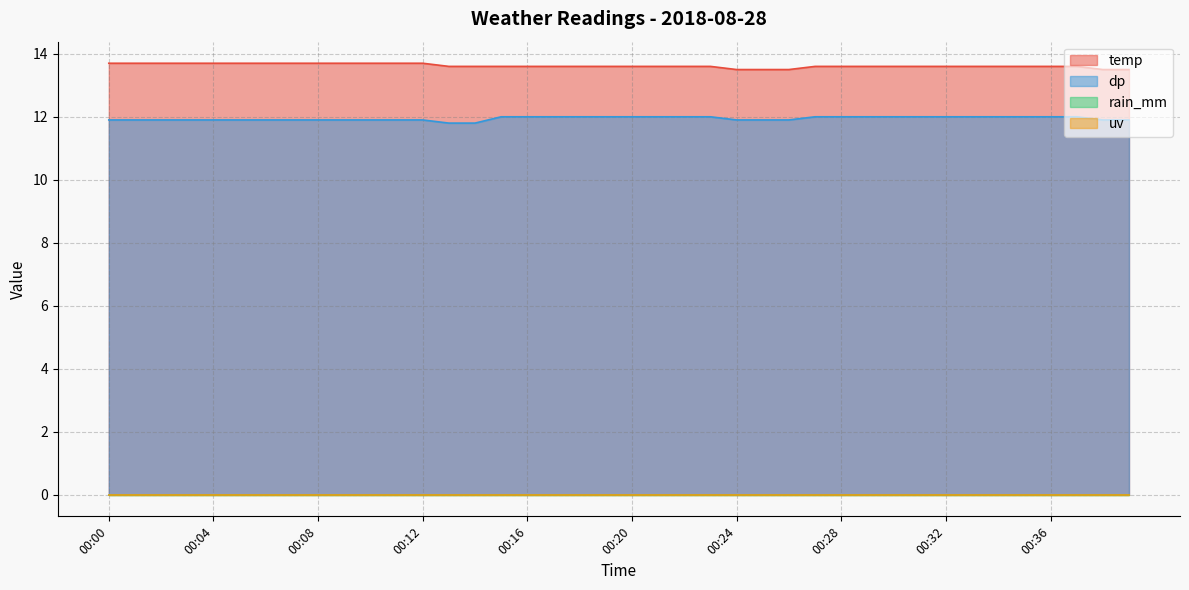

What is the value of the temp point at the 13th from the left?

13.7